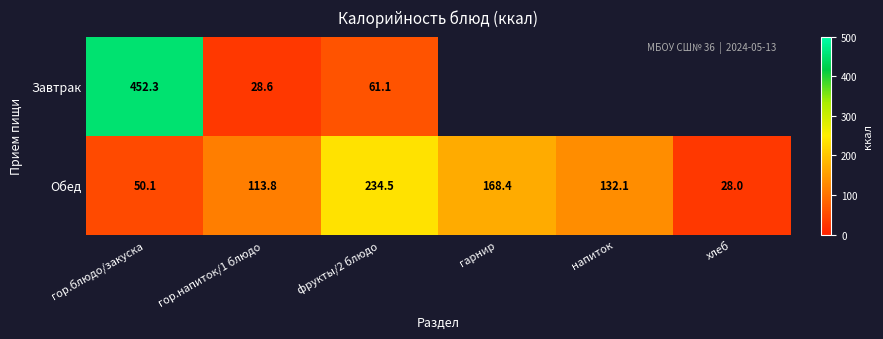

List the labels in order of Обед value, largest first.

фрукты/2 блюдо, гарнир, напиток, гор.напиток/1 блюдо, гор.блюдо/закуска, хлеб